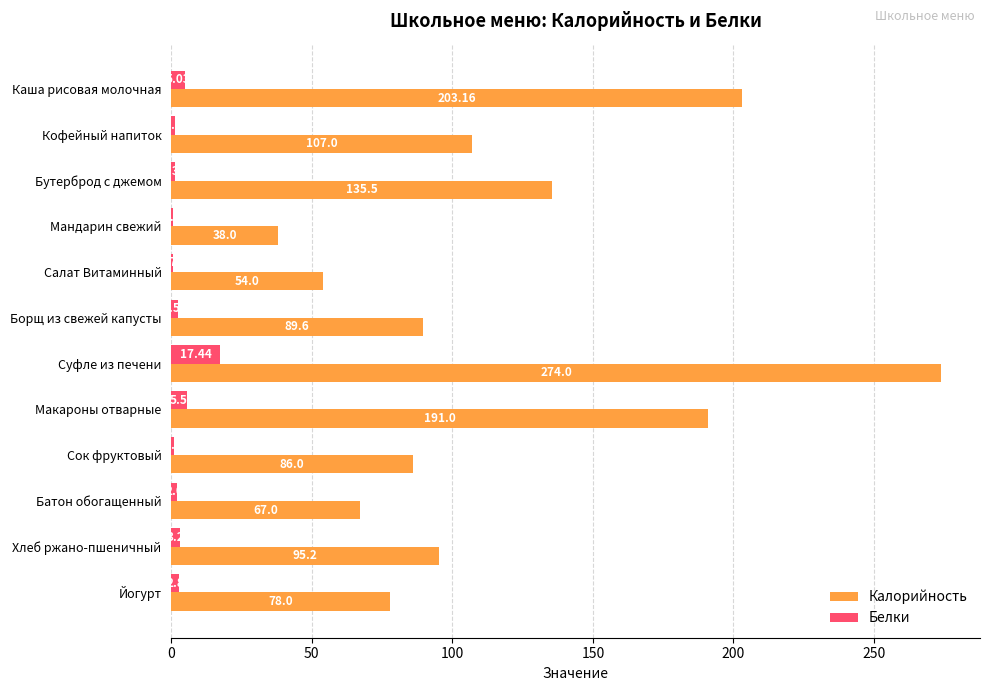

At which category does the chart reach its peak across all series?

Суфле из печени